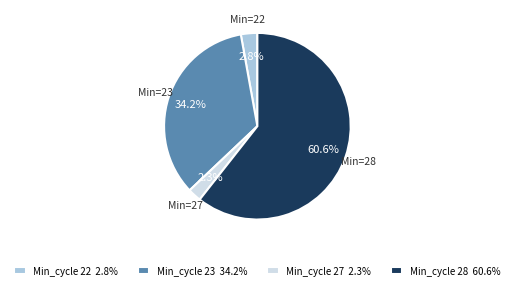

How many slices are in this pie chart?

4